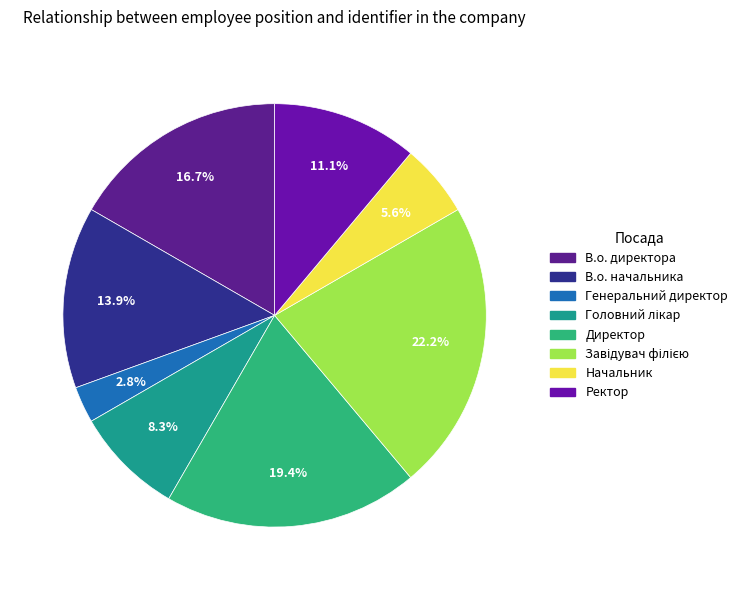

Count the number of slices in the pie.

8